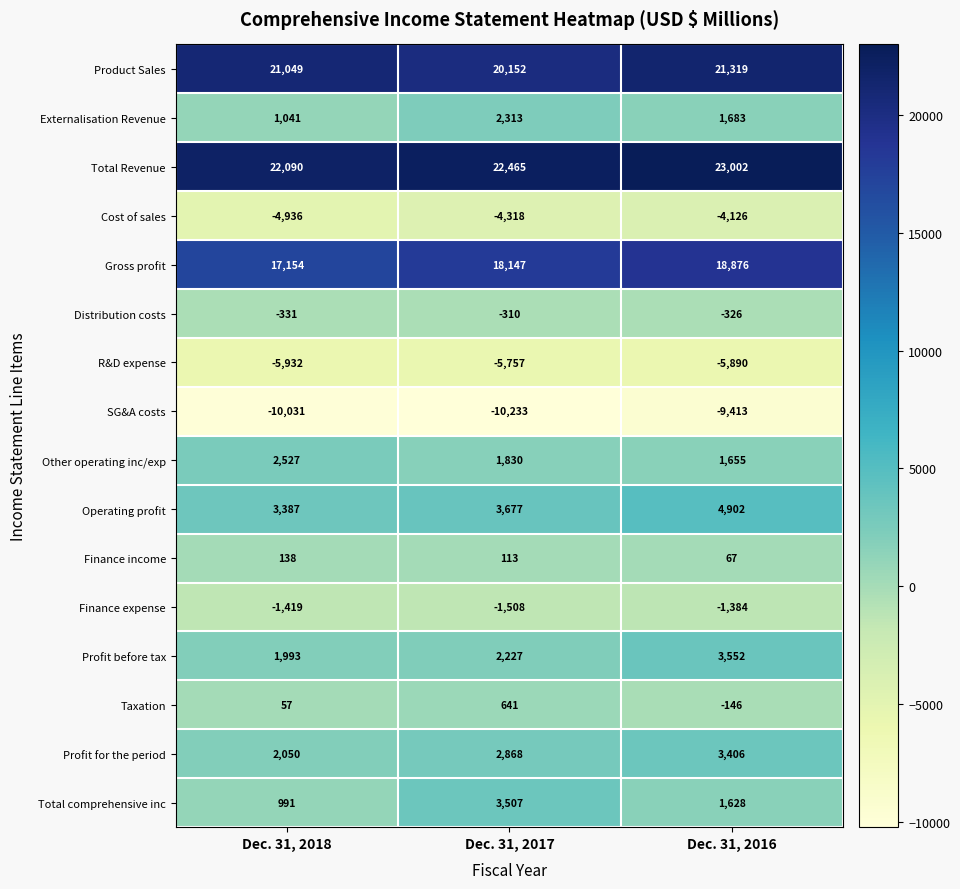

Which series changed the most between Dec. 31, 2017 and Dec. 31, 2016?

Total comprehensive inc